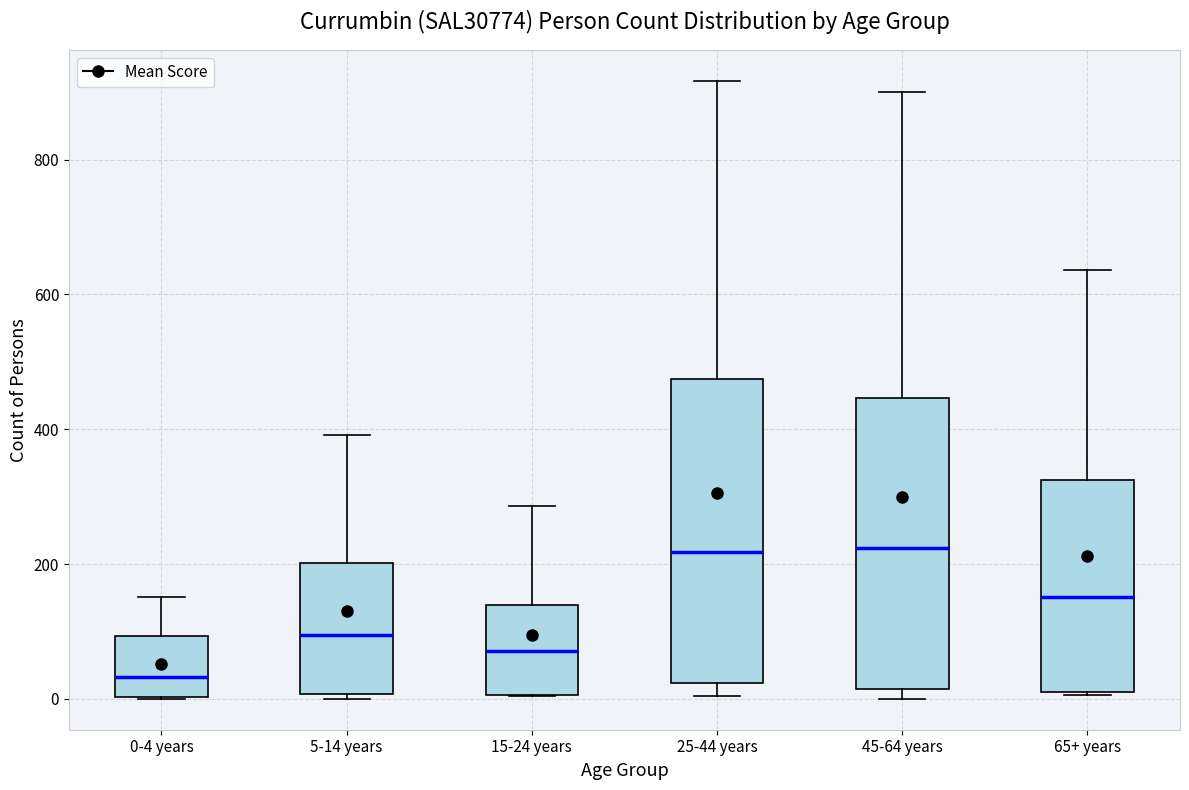

Where does the median line of the box for 5-14 years sit on the y-axis? The values are not printed on the chart, so give them approximately, as read against the axis.

100